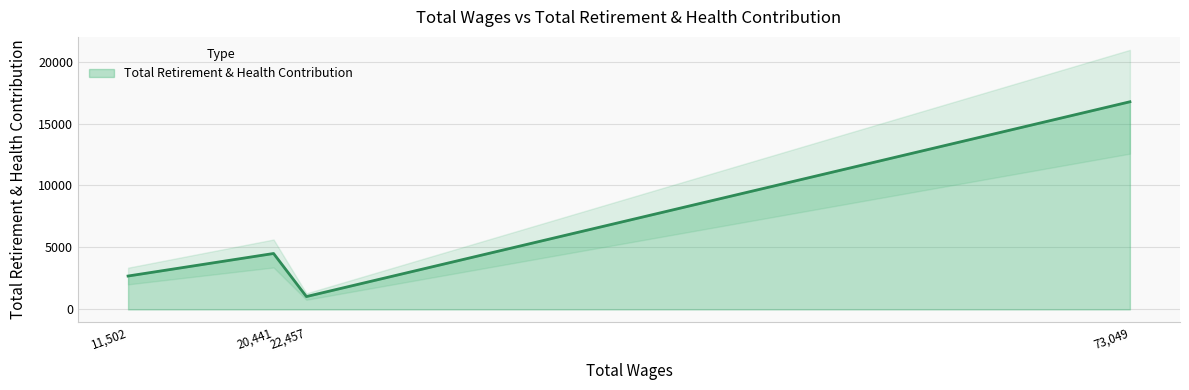

The value of Total Retirement & Health Contribution at 73,049 is 10698. True or false?

False